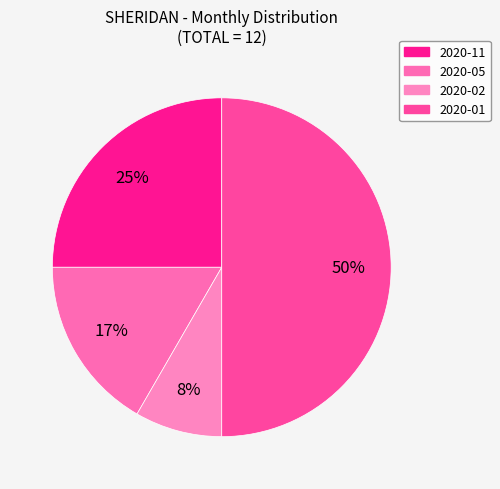

Combined, do 2020-02 and 2020-01 account for over 50%?

Yes